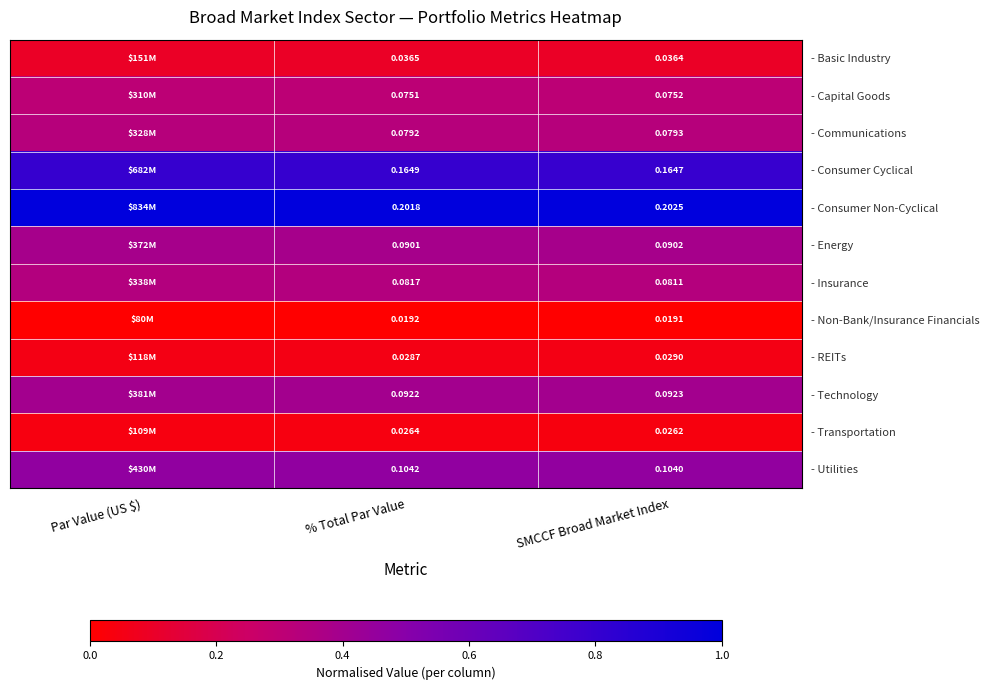

Between % Total Par Value and SMCCF Broad Market Index, which series saw the biggest shift?

- Consumer Non-Cyclical